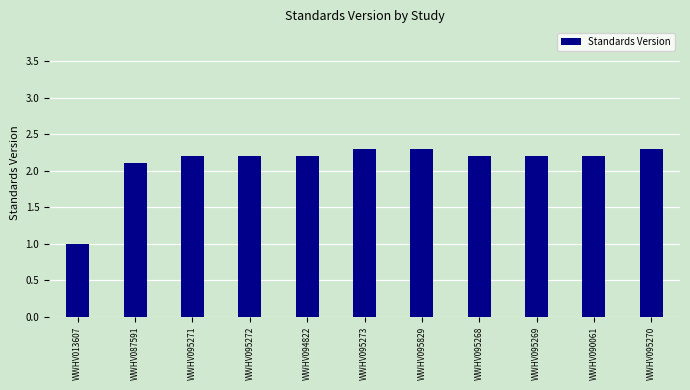

Approximately how many times larger is the value at WWHV095271 compared to WWHV090061?

1.0